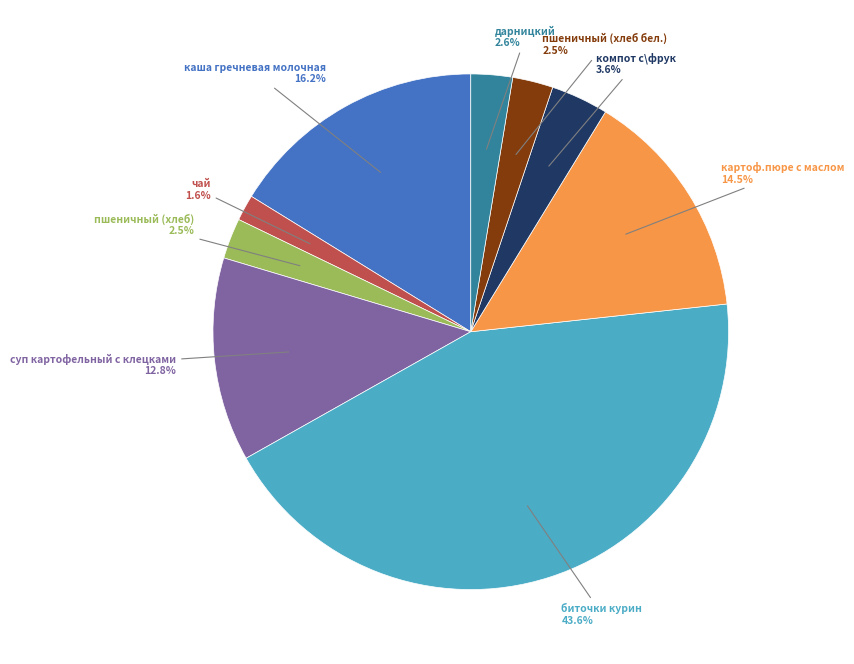

Count the number of slices in the pie.

9